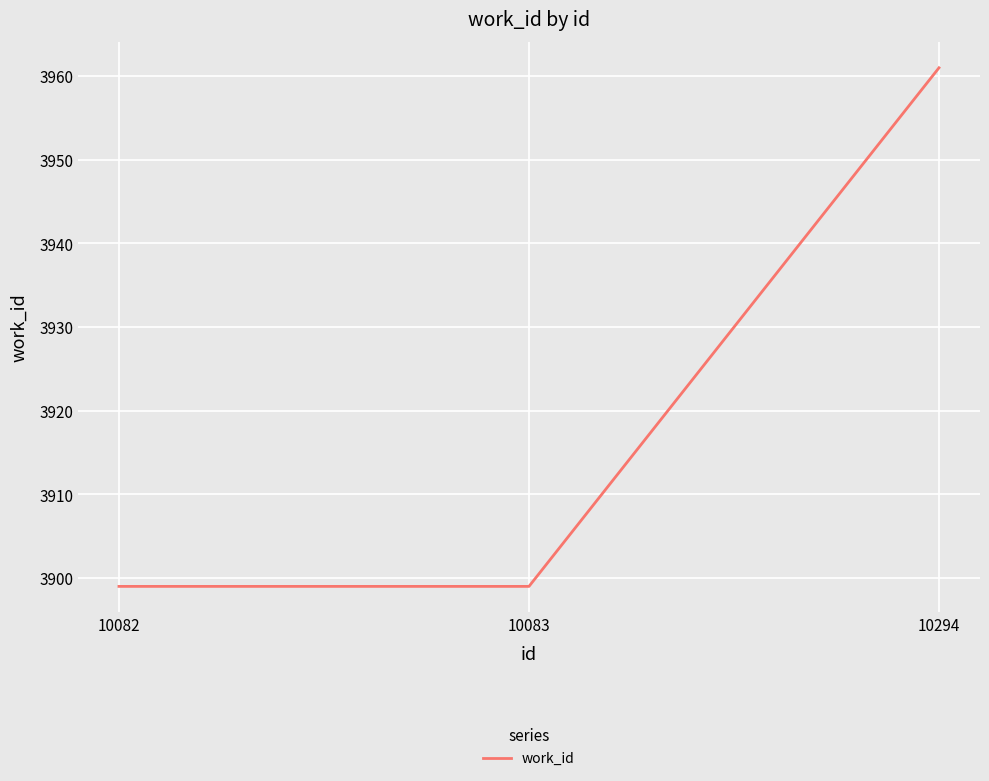

Read the value at 10294.

3961